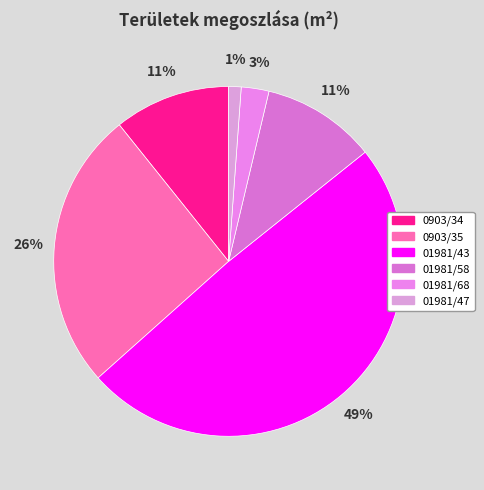

To the nearest percent, what is the difference between the largest and smallest slice percentages?

48%